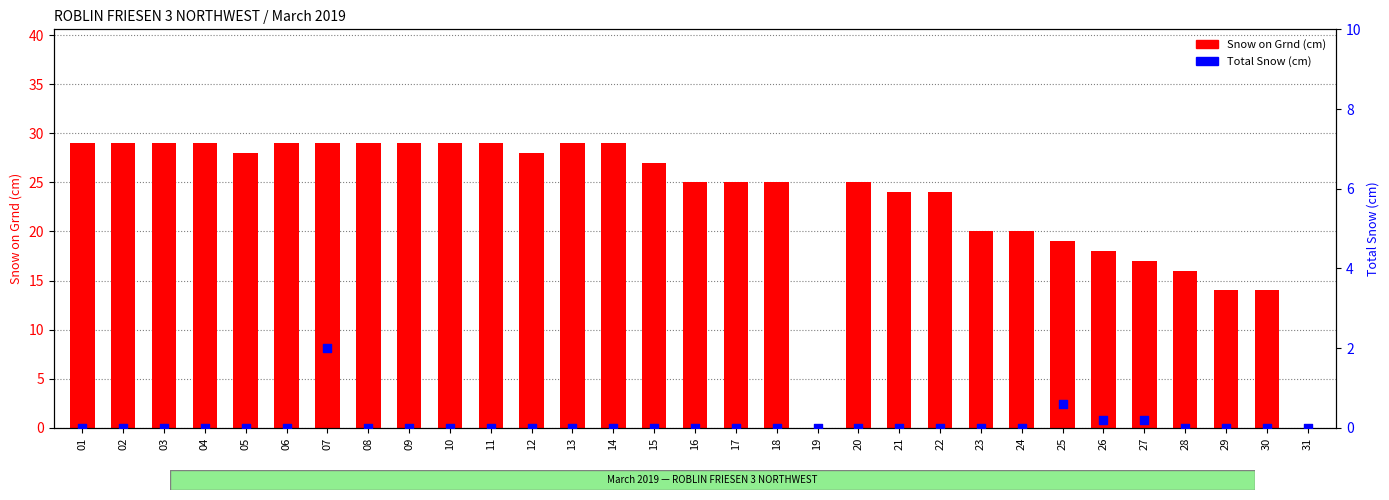

What is the total value across all series at 05?

28.0